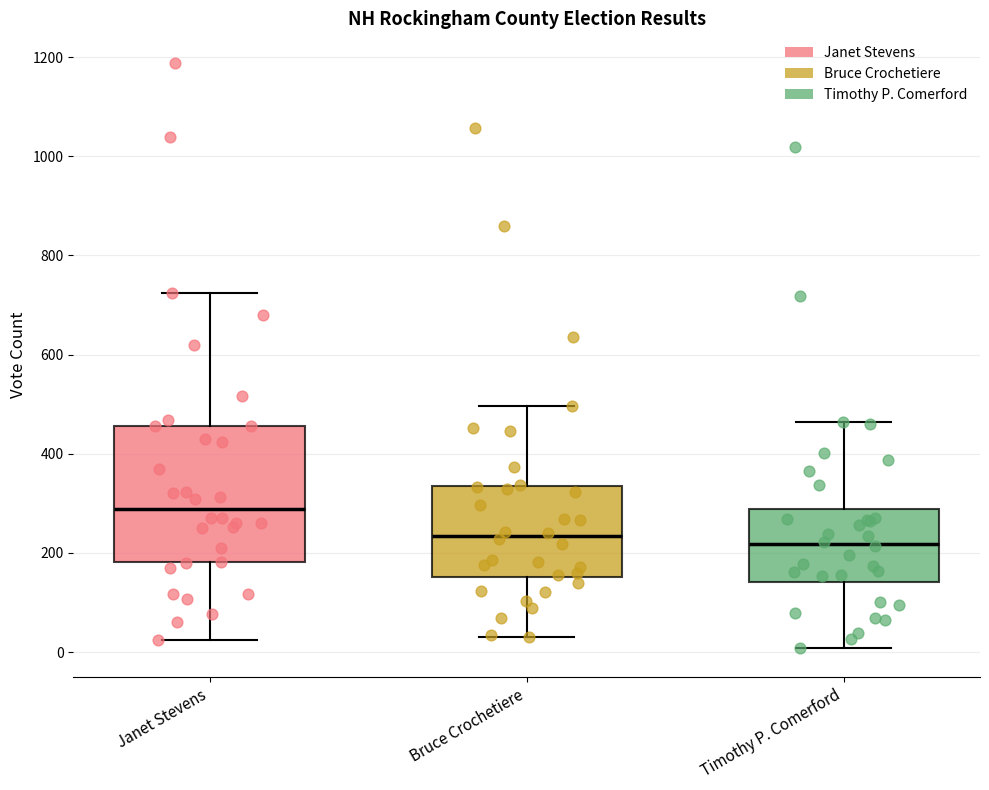

Where is the lower edge of the box for Timothy P. Comerford on the y-axis? The values are not printed on the chart, so give them approximately, as read against the axis.

140